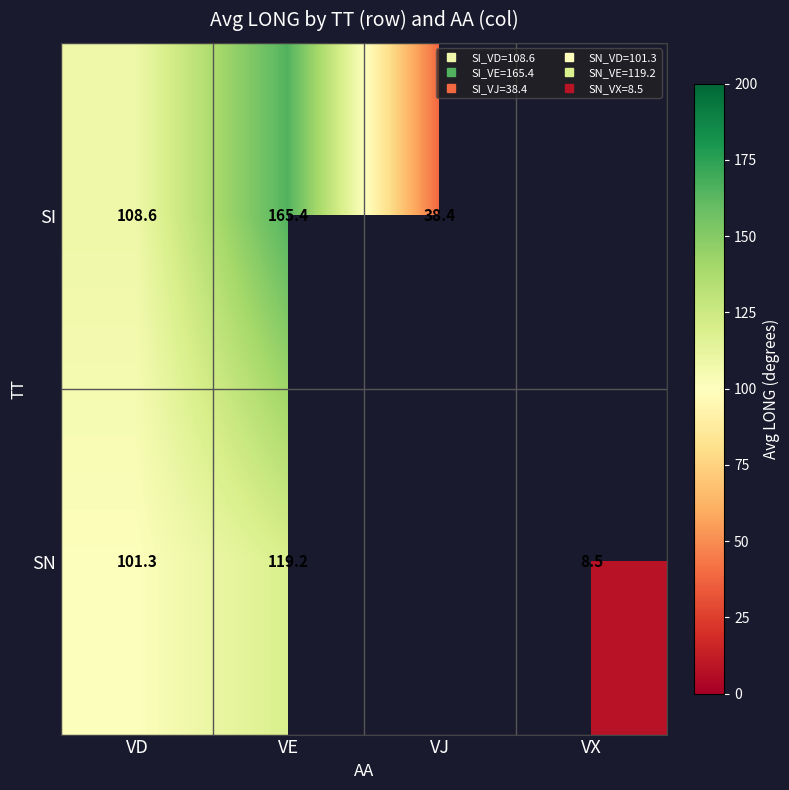

What is the minimum value for SN?

8.5